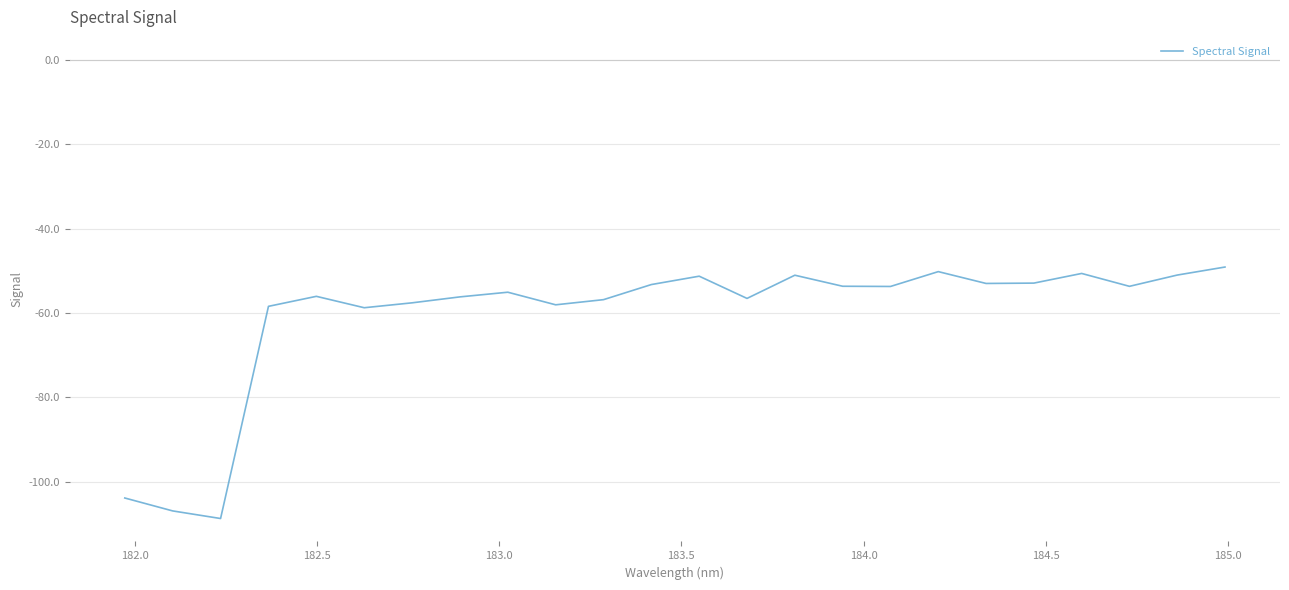

What is the smallest value displayed?

-108.8